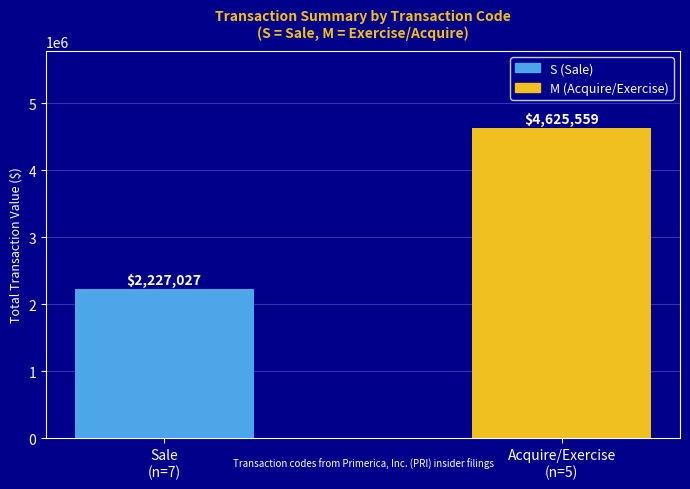

What is the minimum value shown in the chart?

2227027